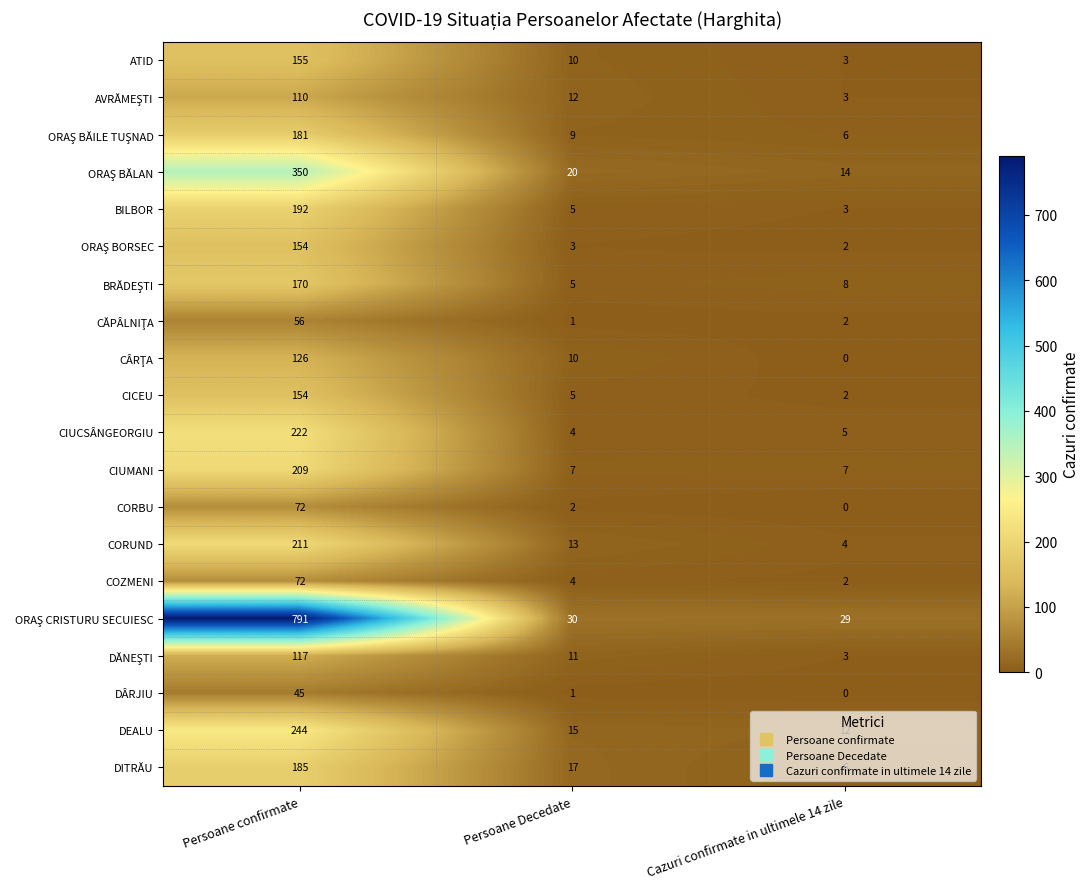

True or false: DÂRJIU has a value of 45 at Persoane confirmate.

True